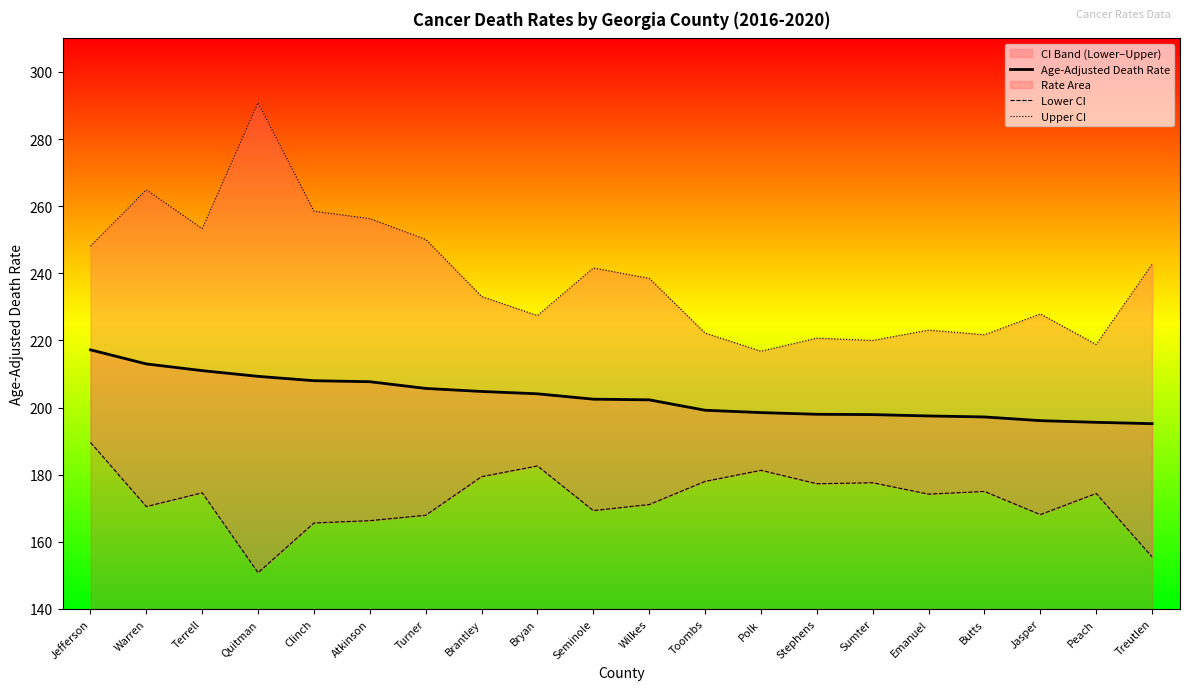

Which series has the widest spread of values?

Upper CI